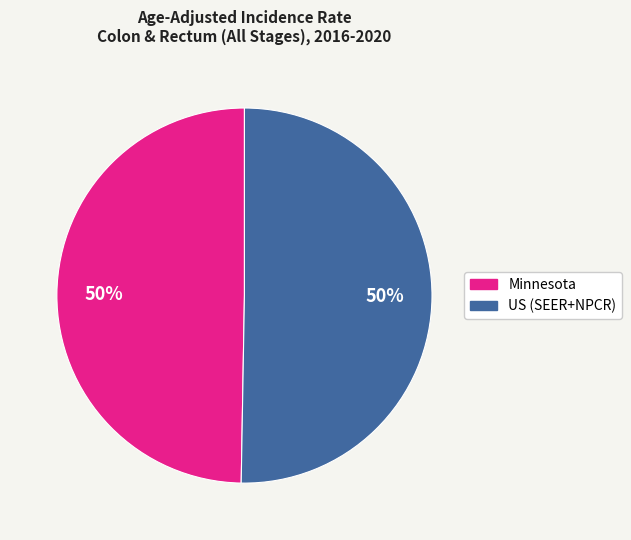

To the nearest percent, what percentage of the pie is Minnesota?

50%